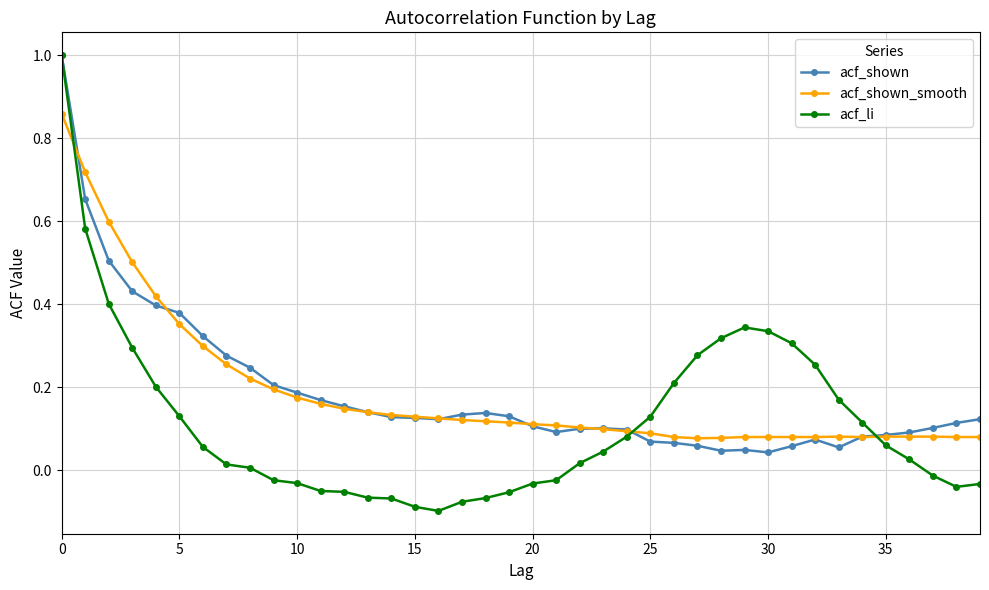

How many categories are shown in the chart?

40